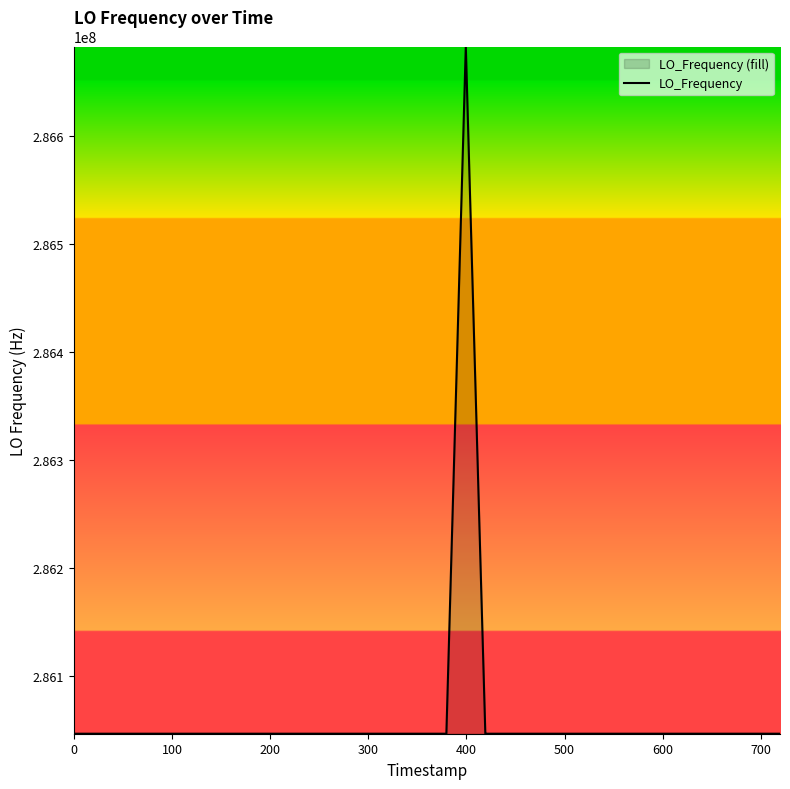

What is the difference between the maximum and minimum values?

635712.5